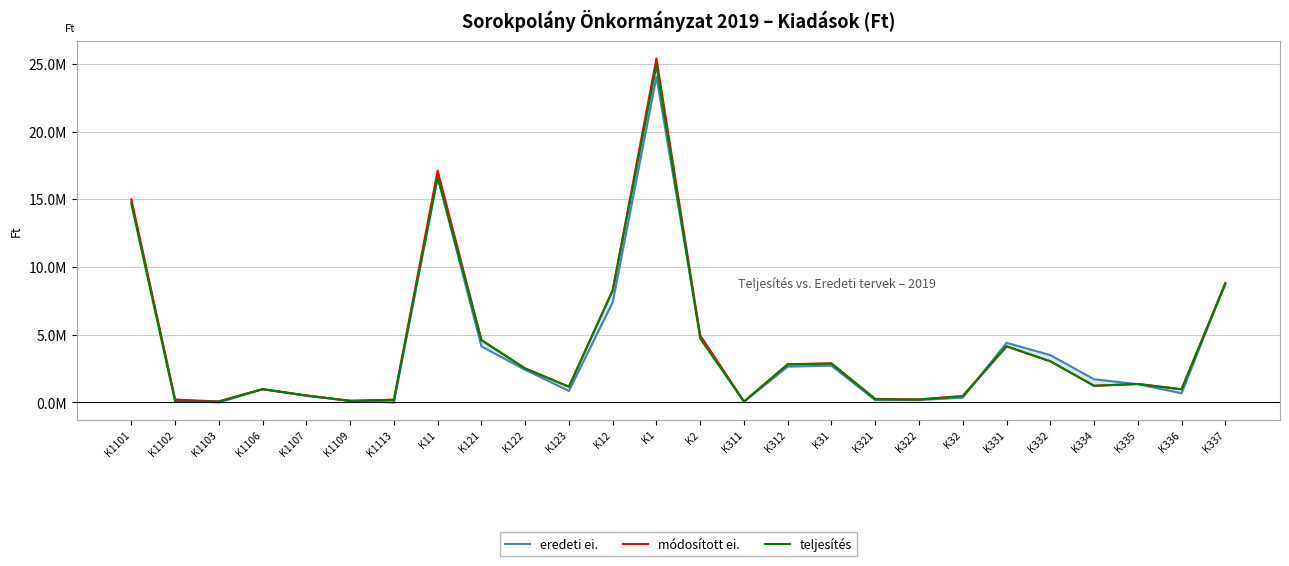

List the series in order of their peak value, highest first.

módosított ei., teljesítés, eredeti ei.